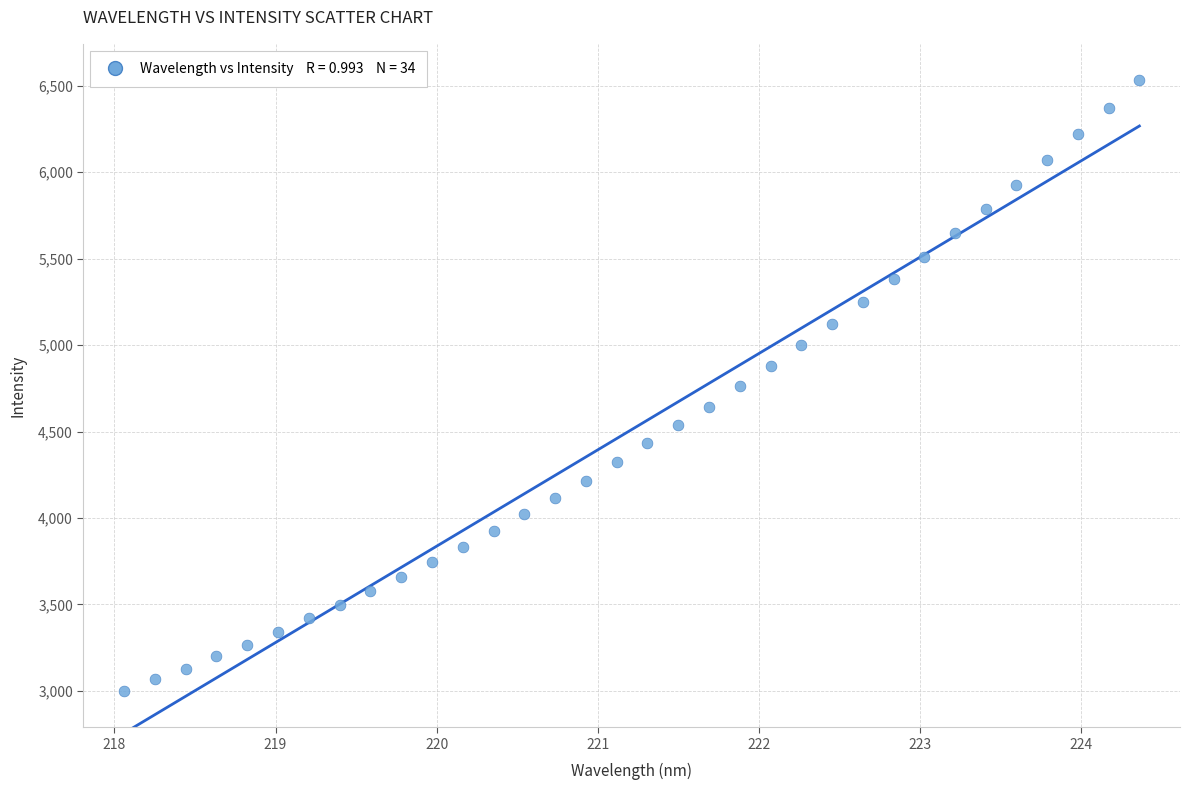

What is the range of X values (max minus min)?

6.3